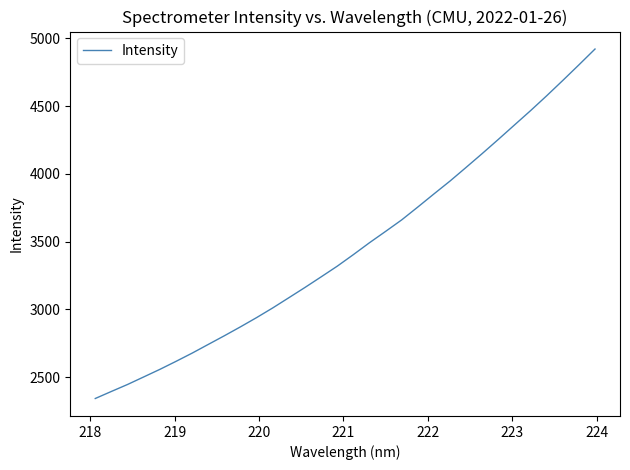

What is the maximum value shown in the chart?

4922.2